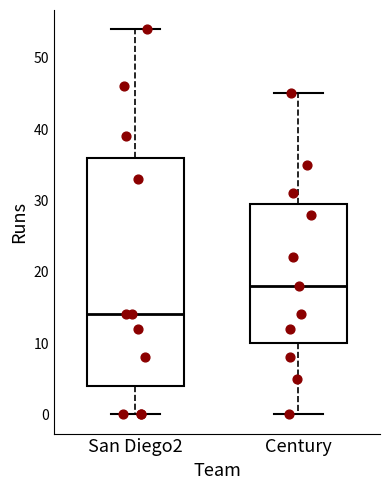

Reading left to right, read every box against the y-axis: the position of its median line, the range the box covers, and the ends of its whiskers. The values are not printed on the chart, so give them approximately, as read against the axis.

San Diego2: median 14, box 4 to 36, whiskers 0 to 54
Century: median 18, box 10 to 30, whiskers 0 to 45